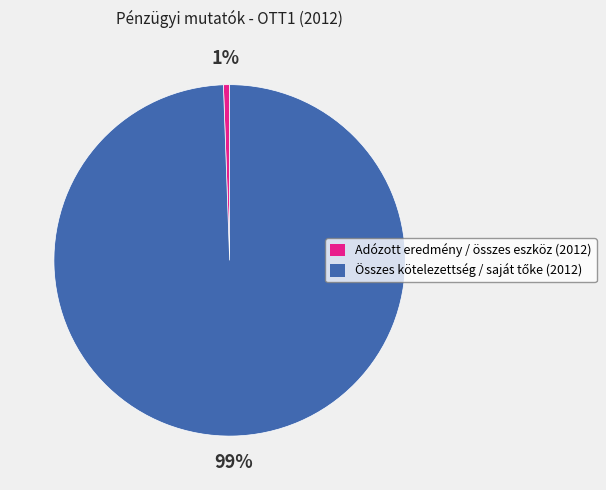

Which category has the smallest portion of the pie?

Adózott eredmény / összes eszköz (2012)